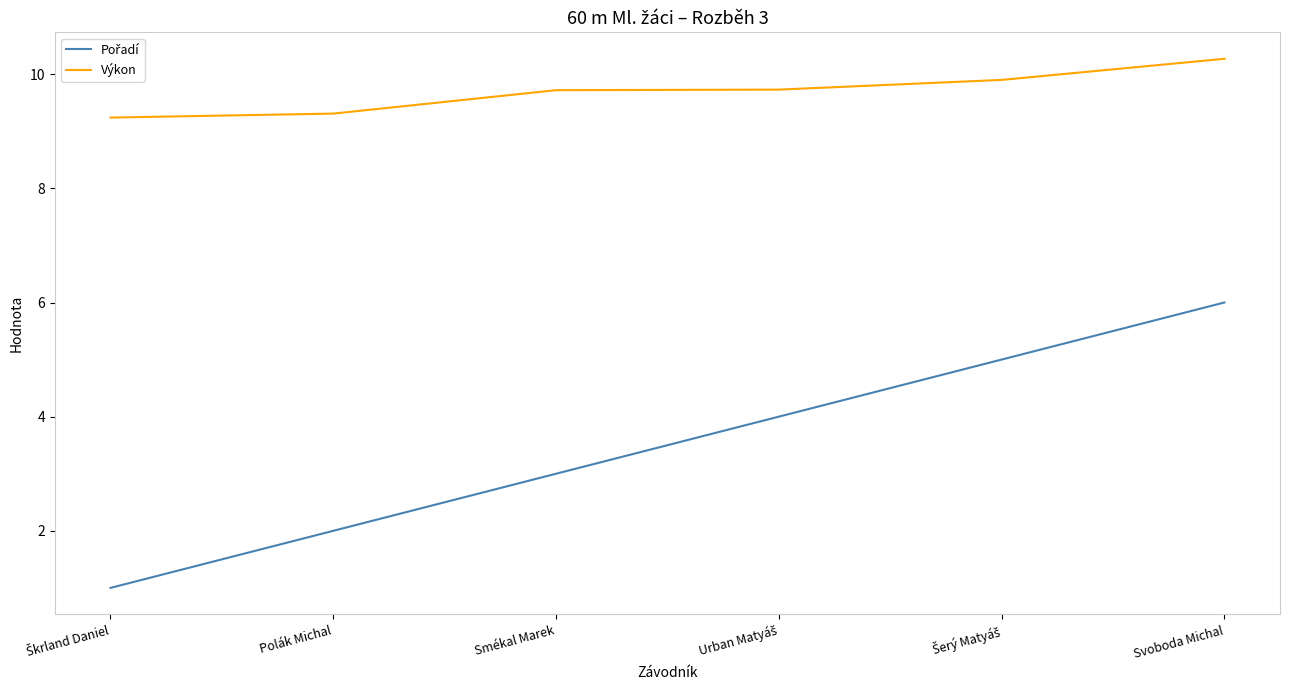

At which category is the sum across all series the highest?

Svoboda Michal